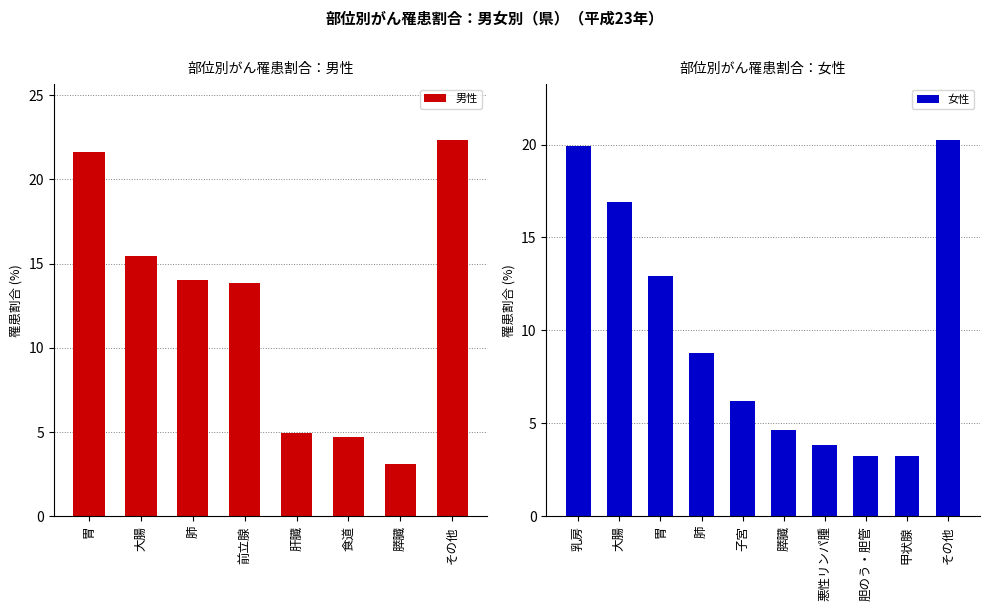

How many values are below 14?

4